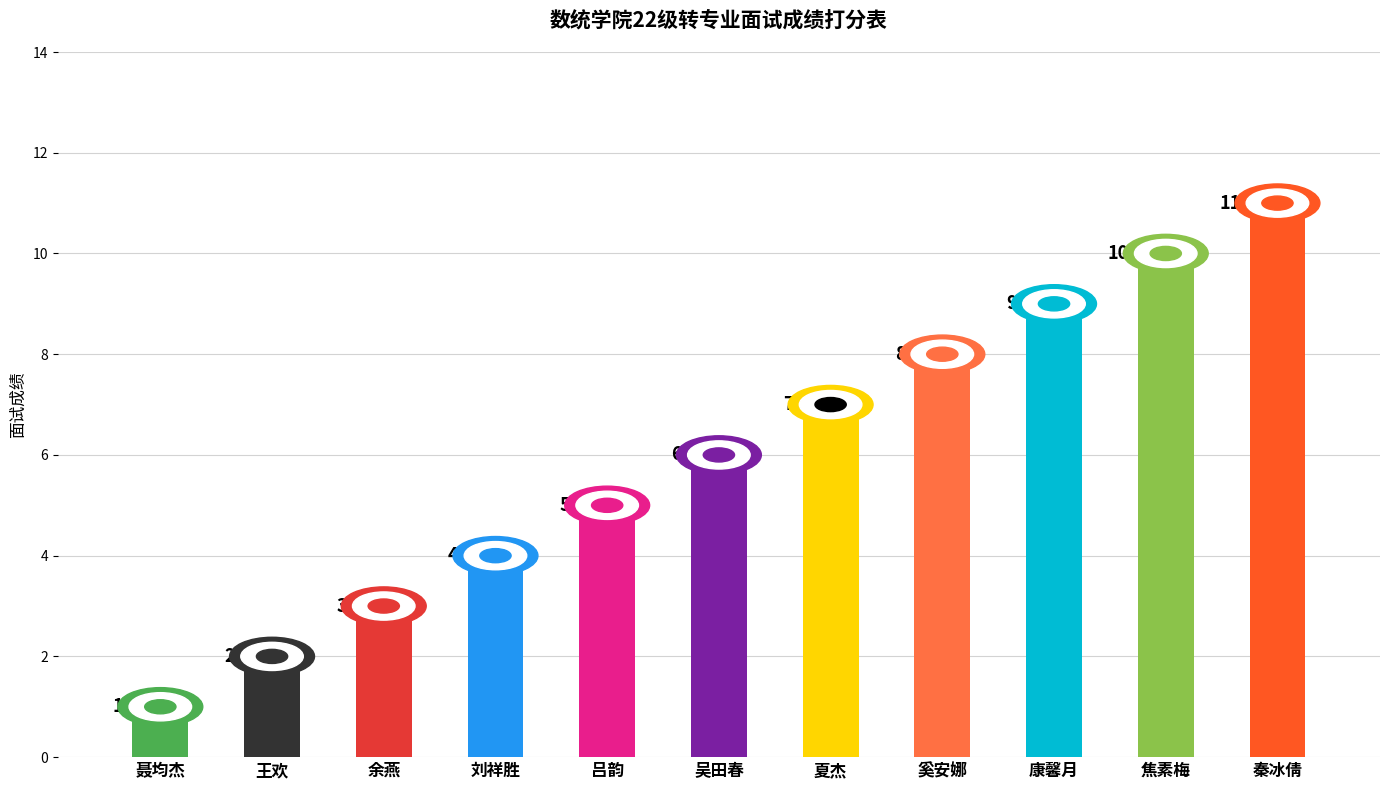

Which category has the lowest value across all series?

聂均杰